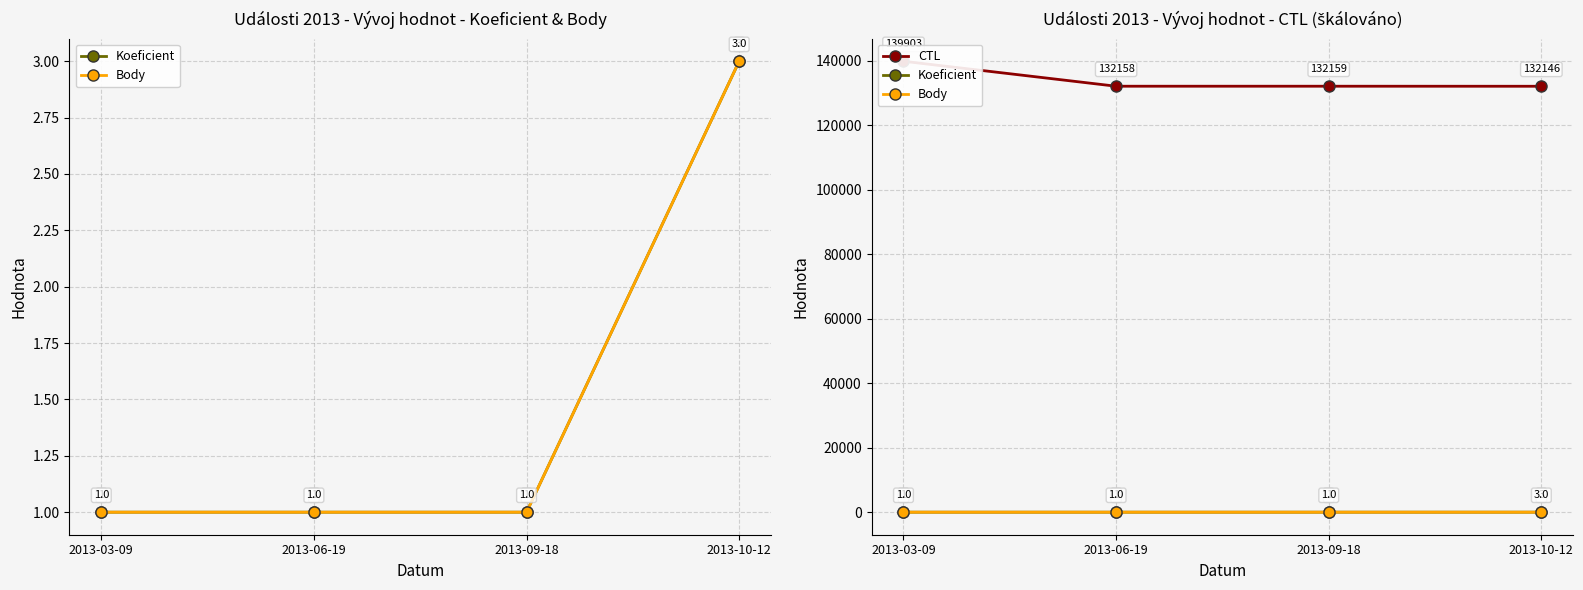

At which label is Koeficient closest to 2?

2013-03-09